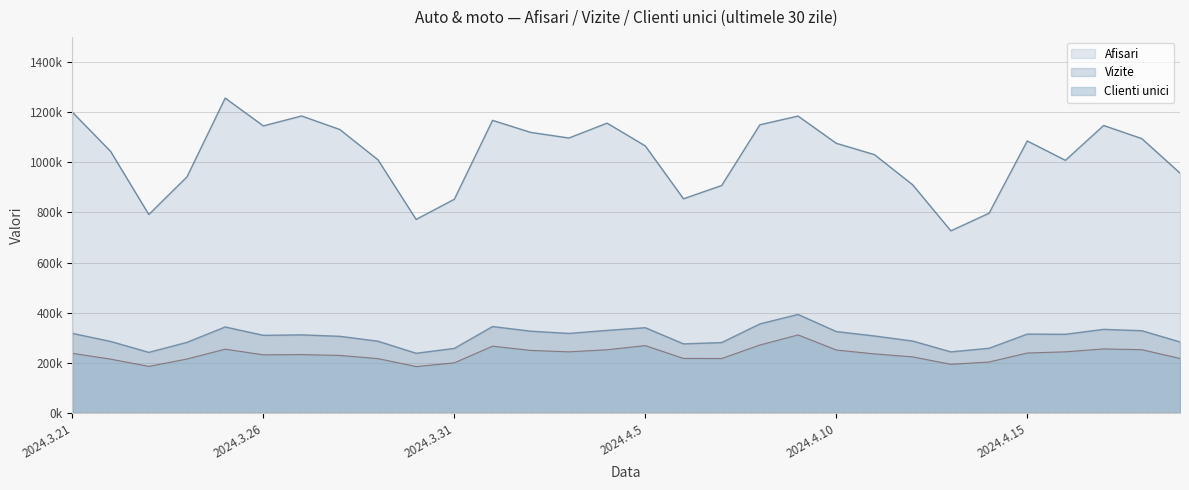

Which series has the largest total across all categories?

Afisari